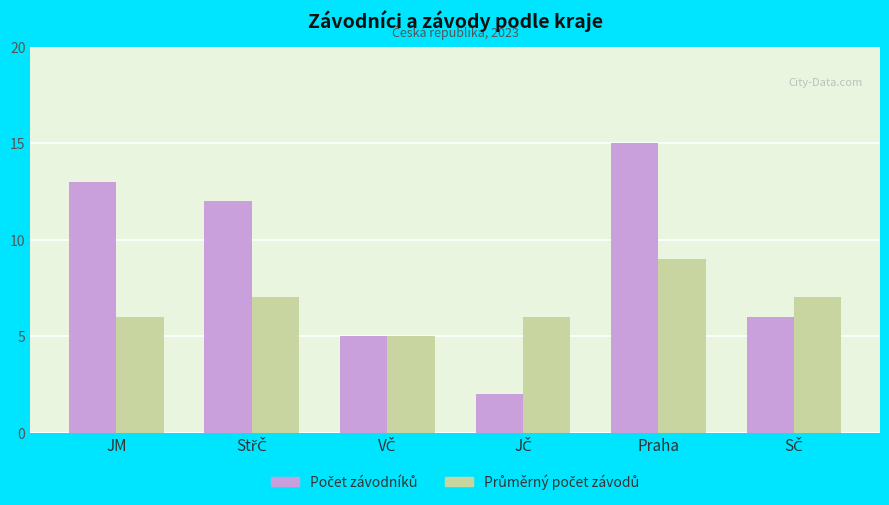

What is the greatest value displayed?

15